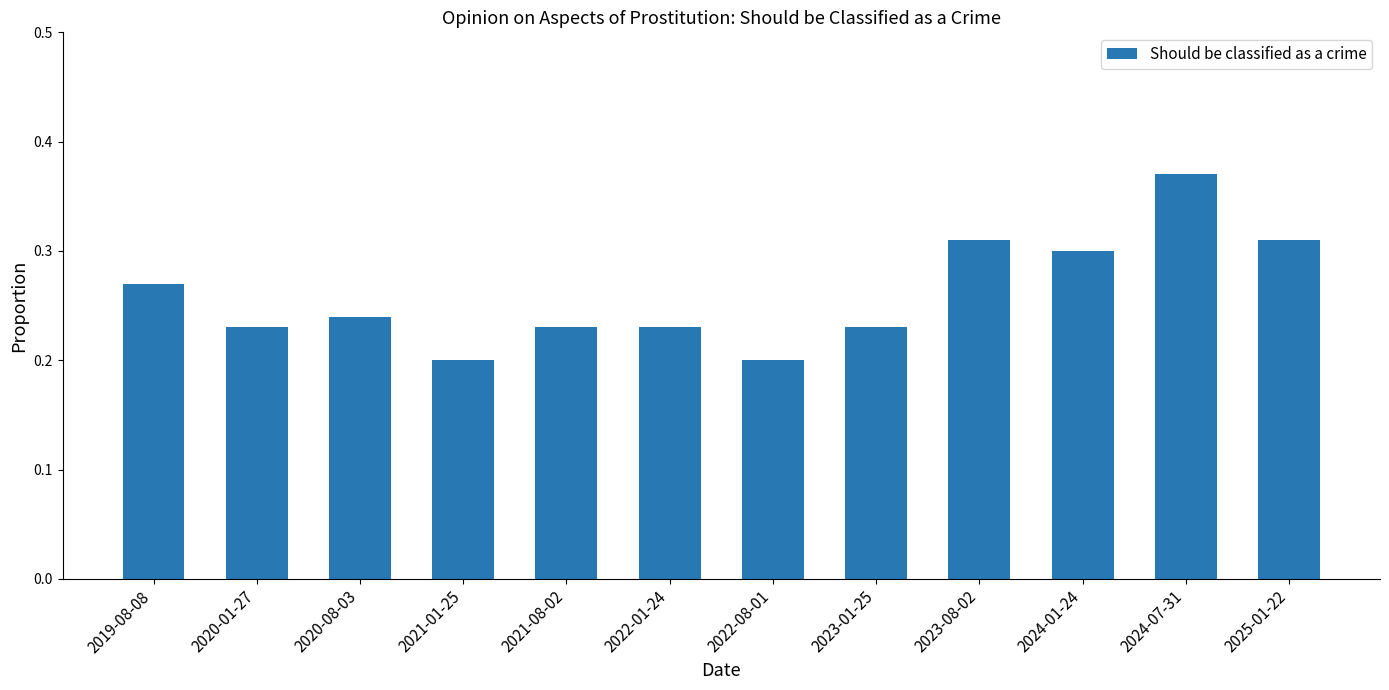

What position from the left is 2021-01-25?

4